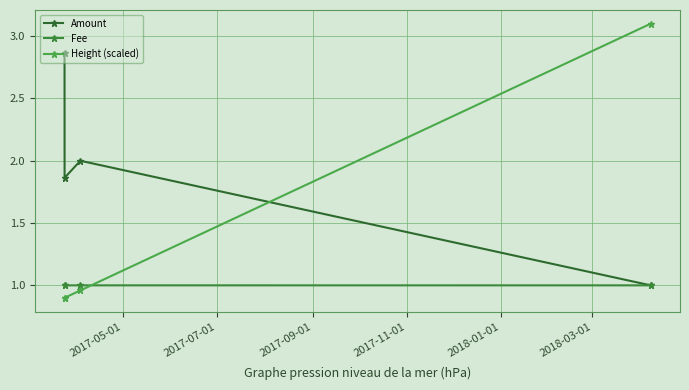

How many data points in Amount are less than 2?

2